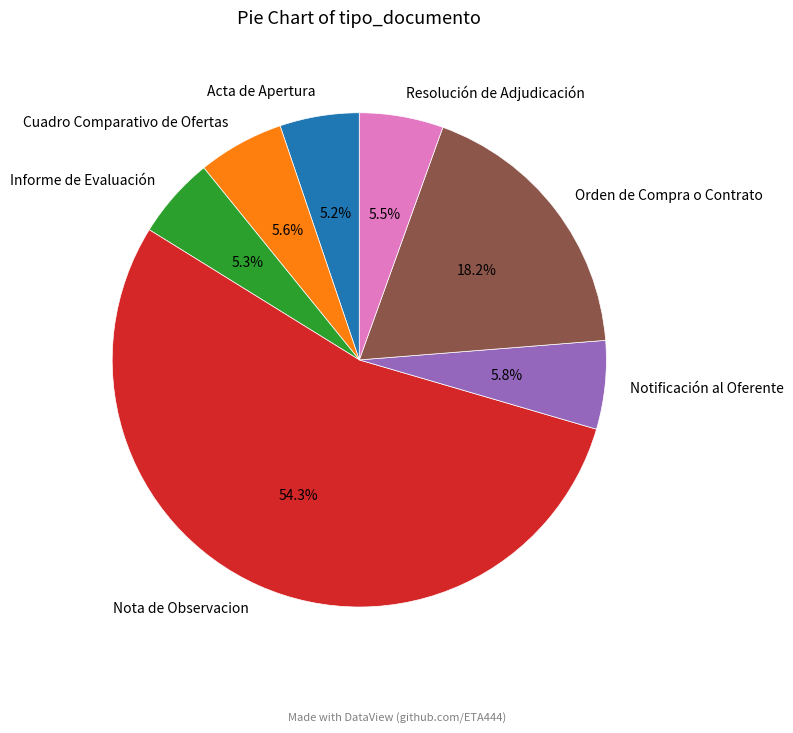

How many slices are in this pie chart?

7